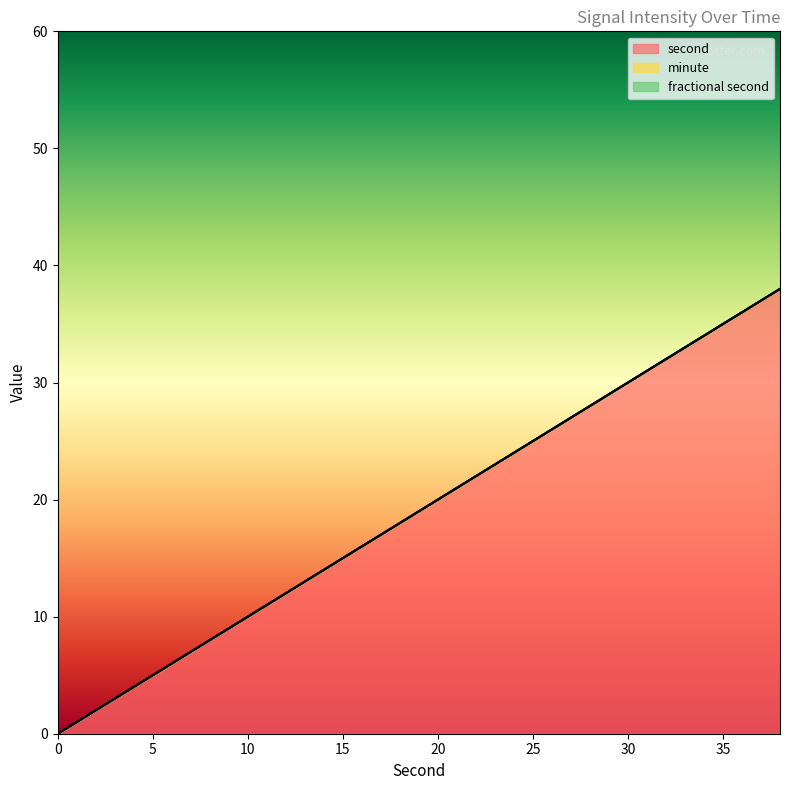

Reading left to right, list all the values displayed in this chart.

second: 0	2	4	6	8	10	12	14	16	18	20	22	24	26	28	30	32	34	36	38
minute: 0	0	0	0	0	0	0	0	0	0	0	0	0	0	0	0	0	0	0	0
fractional second: 0	0	0	0	0	0	0	0	0	0	0	0	0	0	0	0	0	0	0	0